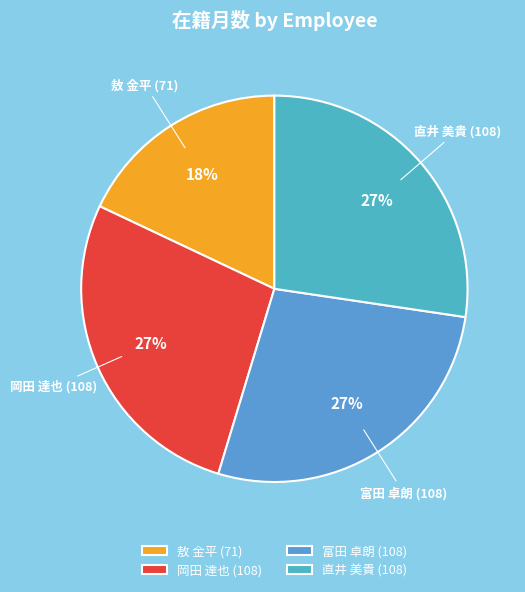

True or false: 敖 金平 (71) accounts for 3% of the total.

False